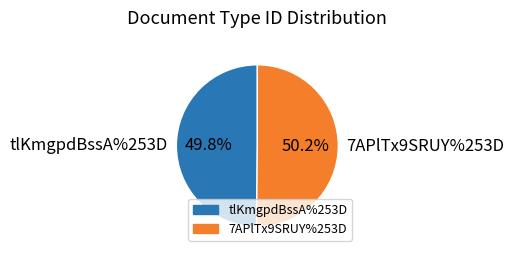

Is there a majority slice in this chart?

Yes